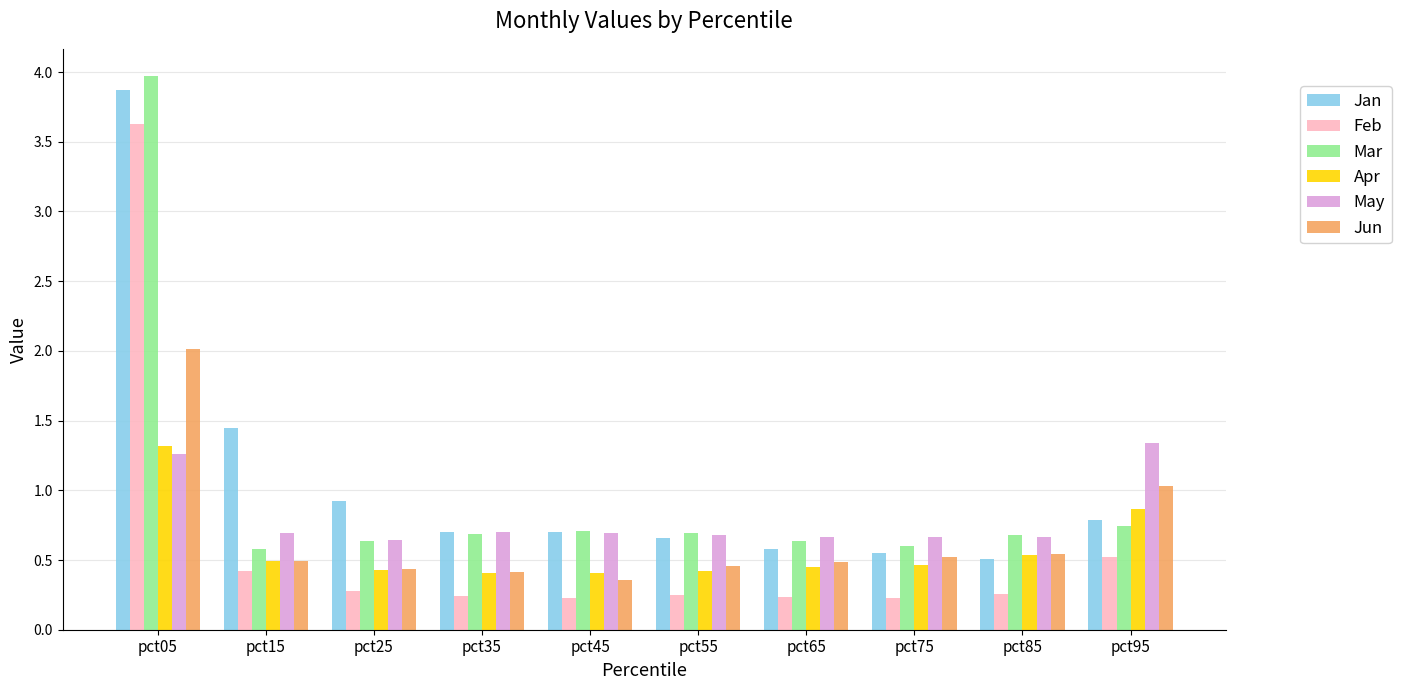

True or false: May has a value of 0.2 at pct15.

False